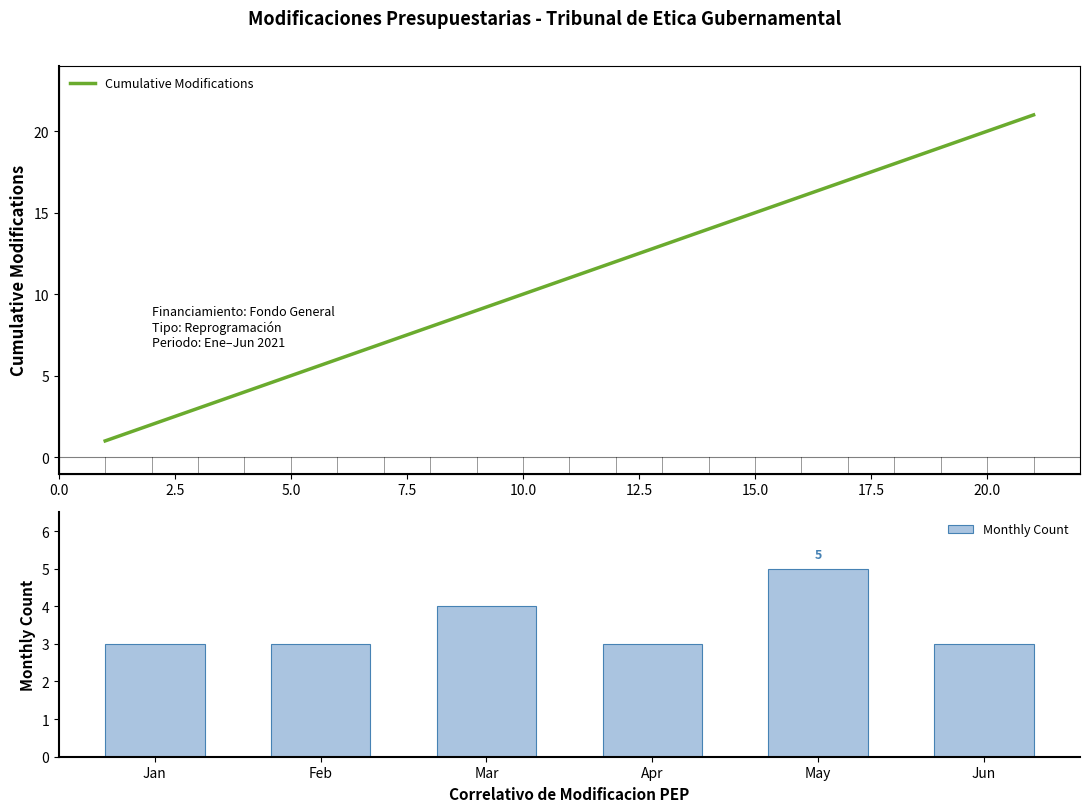

What position from the left is 2.5?

2